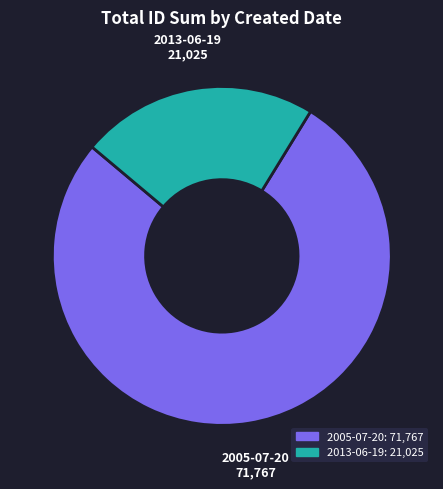

Is there a majority slice in this chart?

Yes